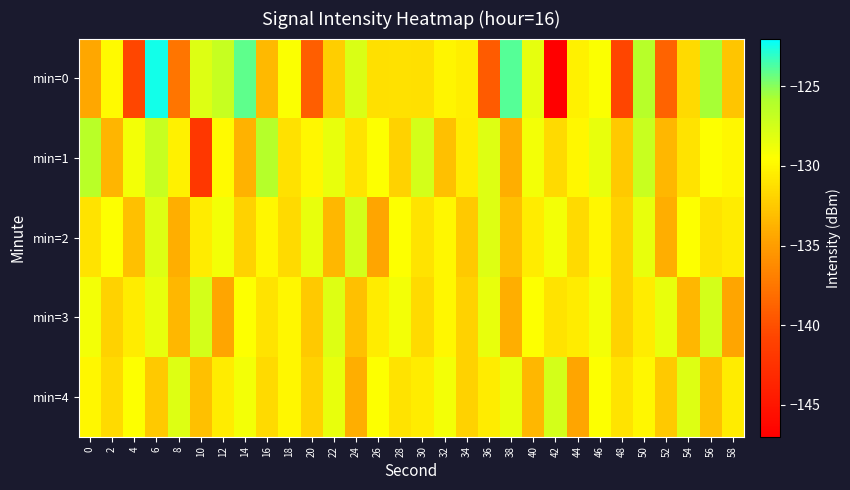

Reading left to right, what are all the values shown in this chart?

min=0: 0=-134.3	2=-129.7	4=-140.6	6=-122.4	8=-137.6	10=-128.0	12=-127.0	14=-124.1	16=-133.3	18=-129.4	20=-139.1	22=-132.2	24=-127.8	26=-131.2	28=-131.1	30=-131.3	32=-130.1	34=-130.4	36=-139.2	38=-123.9	40=-128.4	42=-147.1	44=-130.2	46=-129.4	48=-140.7	50=-126.2	52=-138.7	54=-131.5	56=-125.7	58=-132.7
min=1: 0=-126.3	2=-133.5	4=-129.0	6=-126.9	8=-130.2	10=-142.0	12=-129.7	14=-133.8	16=-126.1	18=-131.1	20=-130.0	22=-128.5	24=-131.0	26=-129.5	28=-132.0	30=-127.5	32=-133.0	34=-130.5	36=-128.0	38=-134.0	40=-129.0	42=-131.5	44=-130.0	46=-128.5	48=-132.5	50=-127.0	52=-133.5	54=-131.0	56=-129.5	58=-130.0
min=2: 0=-131.0	2=-129.5	4=-133.0	6=-128.0	8=-134.0	10=-130.5	12=-129.0	14=-132.0	16=-130.0	18=-131.5	20=-128.5	22=-133.5	24=-127.5	26=-134.5	28=-129.5	30=-131.0	32=-130.0	34=-132.5	36=-128.0	38=-133.0	40=-130.5	42=-129.0	44=-131.5	46=-130.0	48=-132.0	50=-128.5	52=-134.0	54=-129.5	56=-131.0	58=-130.5
min=3: 0=-129.0	2=-132.0	4=-130.5	6=-128.5	8=-133.5	10=-127.5	12=-134.5	14=-129.5	16=-131.0	18=-130.0	20=-132.5	22=-128.0	24=-133.0	26=-130.5	28=-129.0	30=-131.5	32=-130.0	34=-132.0	36=-128.5	38=-134.0	40=-129.5	42=-131.0	44=-130.5	46=-129.0	48=-132.0	50=-130.5	52=-128.5	54=-133.5	56=-127.5	58=-134.5
min=4: 0=-130.0	2=-131.5	4=-129.5	6=-132.5	8=-128.0	10=-133.0	12=-130.5	14=-129.0	16=-131.5	18=-130.0	20=-132.0	22=-128.5	24=-134.0	26=-129.5	28=-131.0	30=-130.5	32=-129.0	34=-132.0	36=-130.5	38=-128.5	40=-133.5	42=-127.5	44=-134.5	46=-129.5	48=-131.0	50=-130.0	52=-132.5	54=-128.0	56=-133.0	58=-130.5